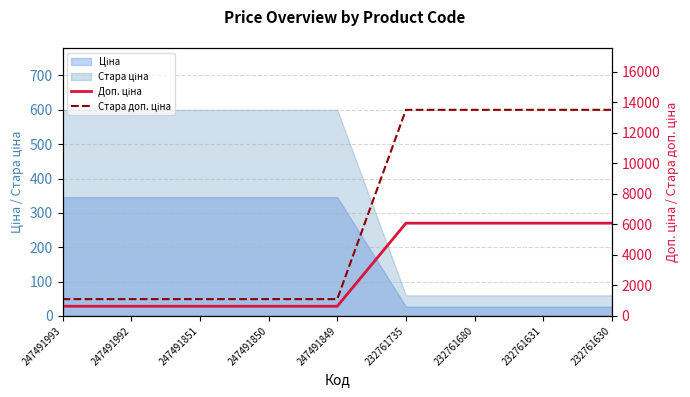

At which category is the sum across all series the highest?

232761735